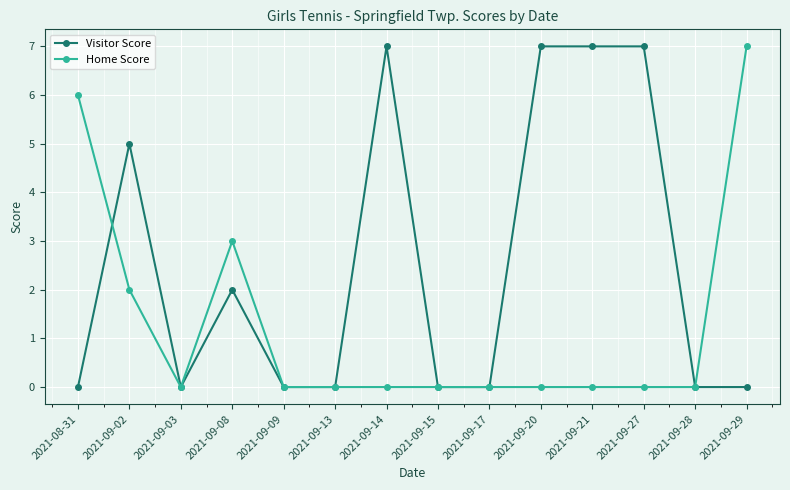

Which series changed the most between 2021-09-09 and 2021-09-29?

Home Score